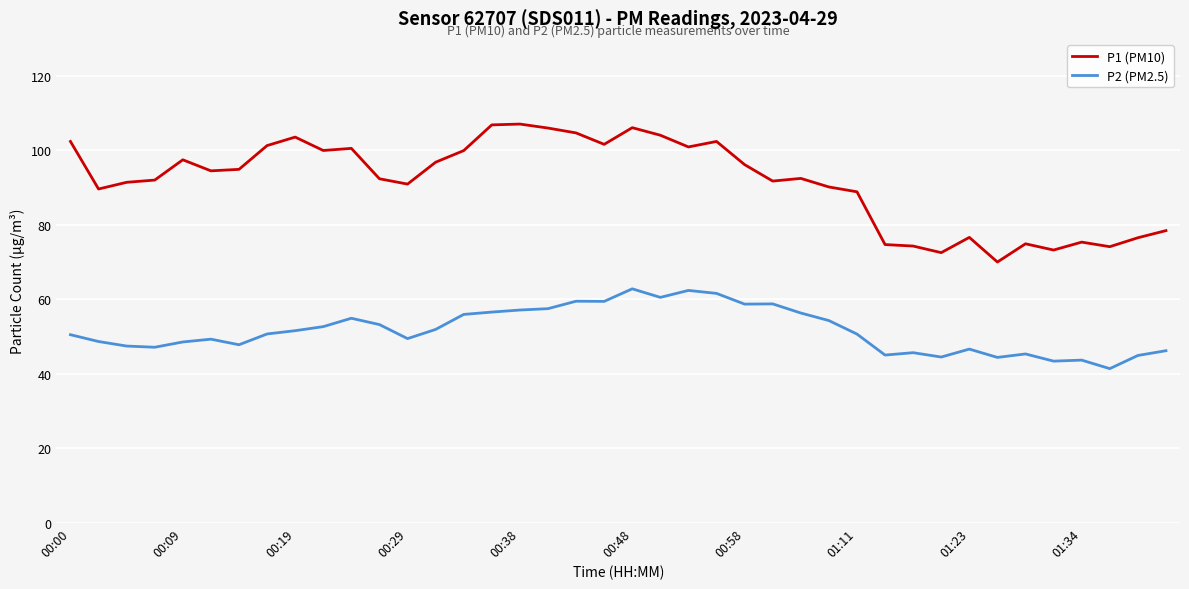

What is the greatest value displayed?

107.1